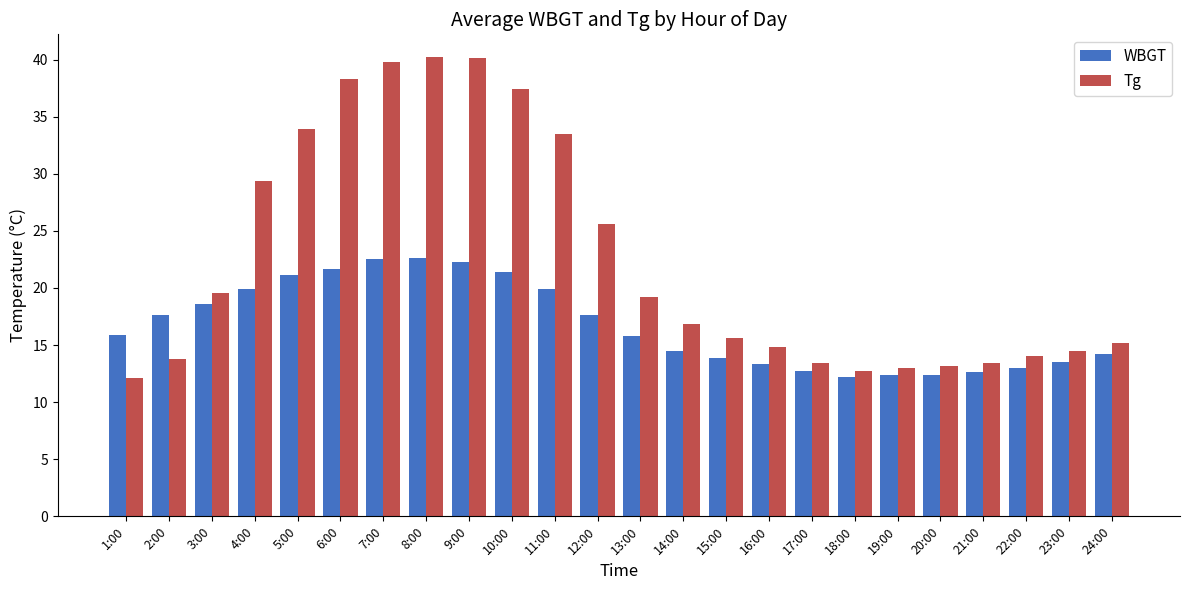

Rank the series by their maximum value, from highest to lowest.

Tg, WBGT